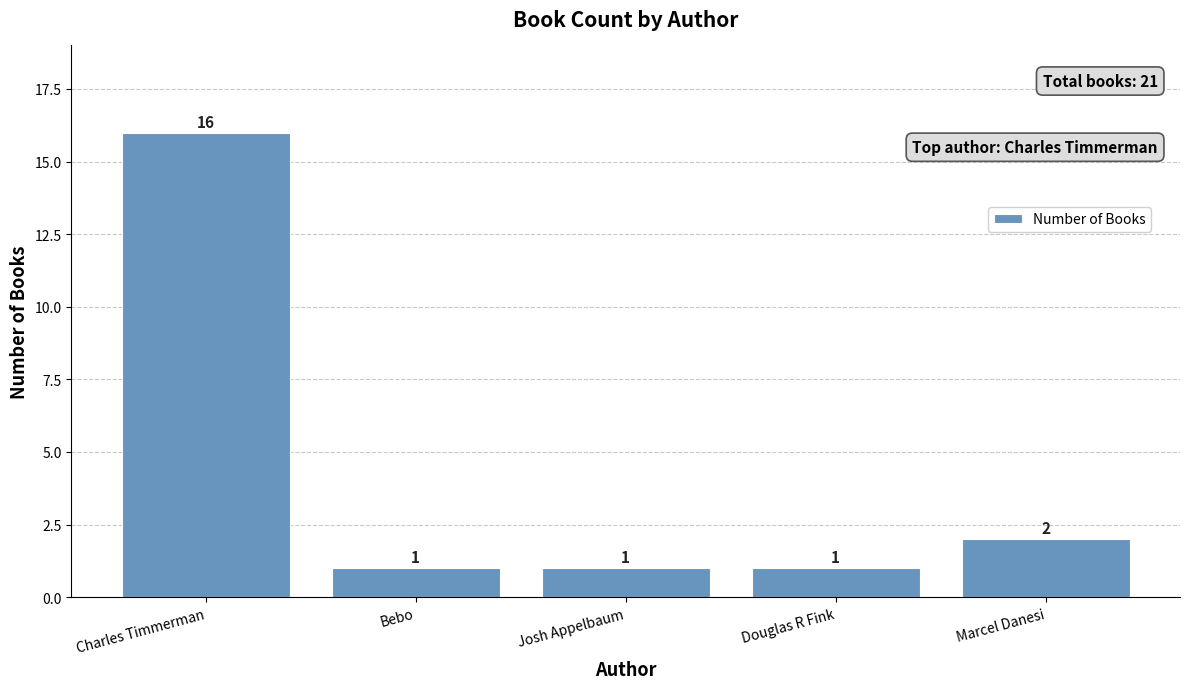

What is the label of the 5th bar from the right?

Charles Timmerman